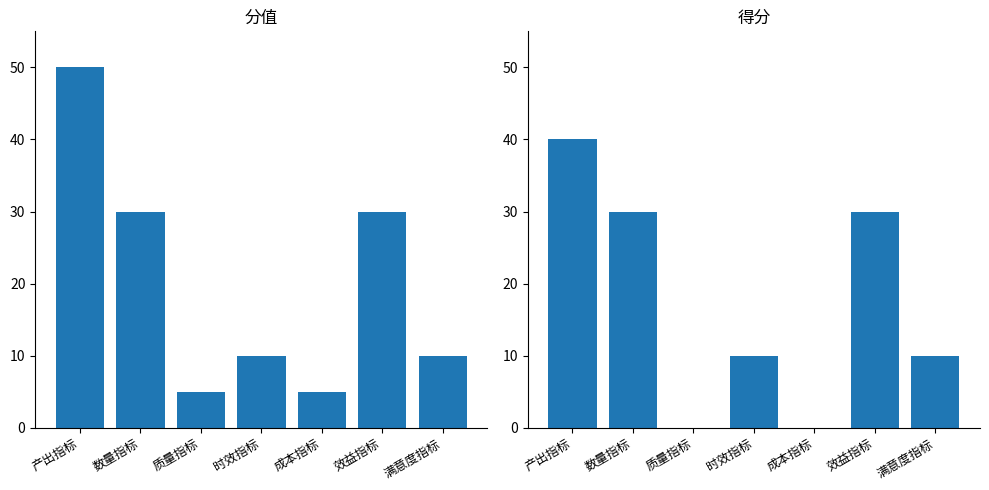

Which has a higher value, 效益指标 or 数量指标?

效益指标